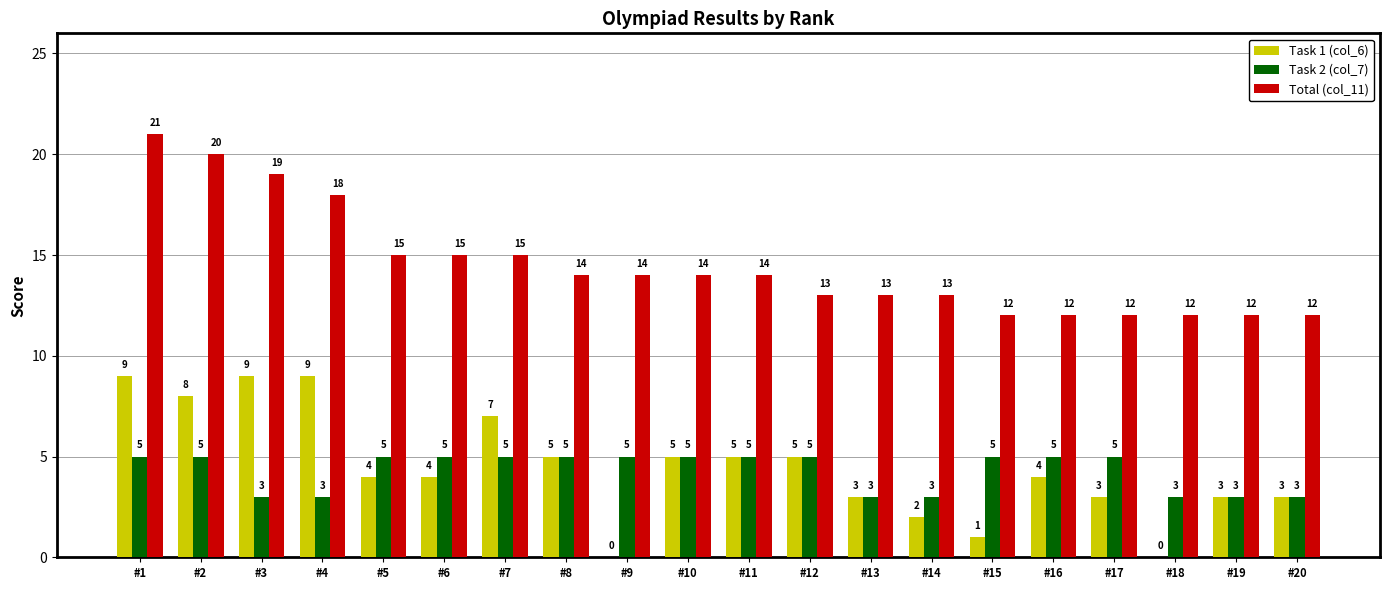

The Task 2 (col_7) series shows 2 at #18. True or false?

False